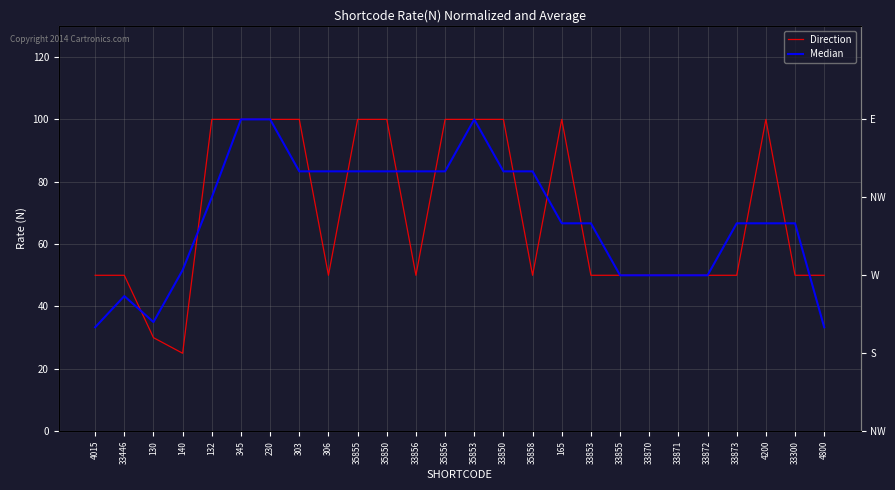

How many lines are shown in the chart?

2